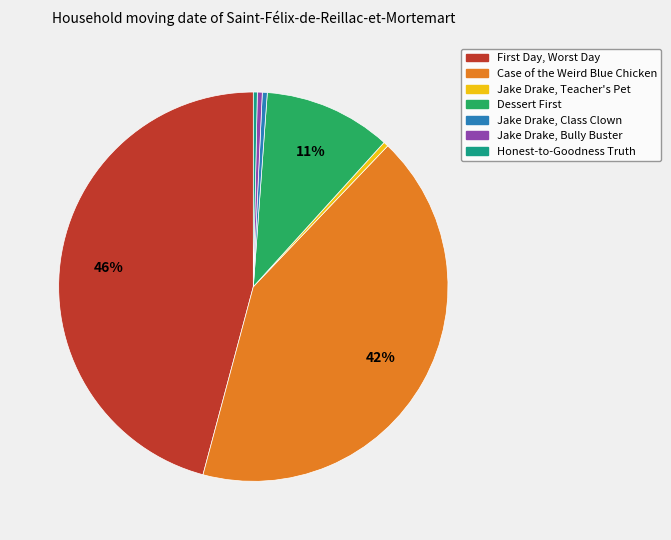

Which slice is the largest?

First Day, Worst Day